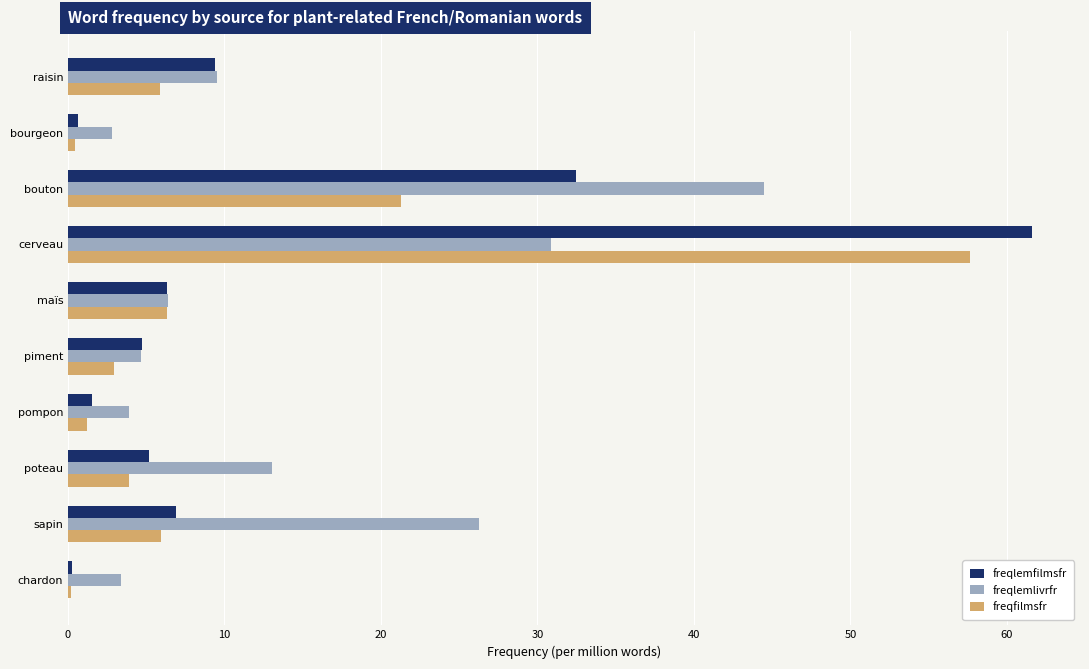

The freqlemlivrfr series shows 17.2 at poteau. True or false?

False